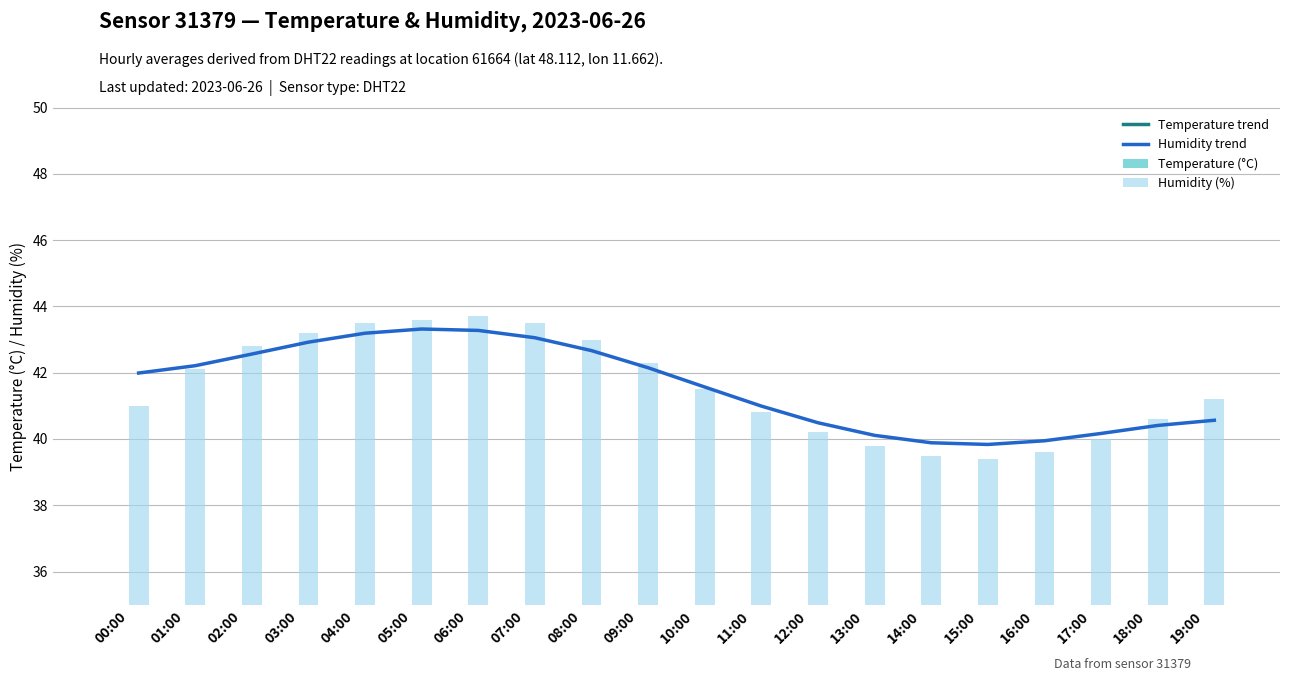

Is it true that Humidity trend equals 43.2 at 04:00?

True